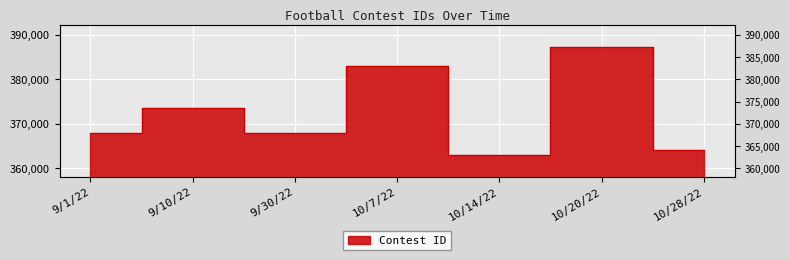

What is the value of the 1st point from the left?

367850